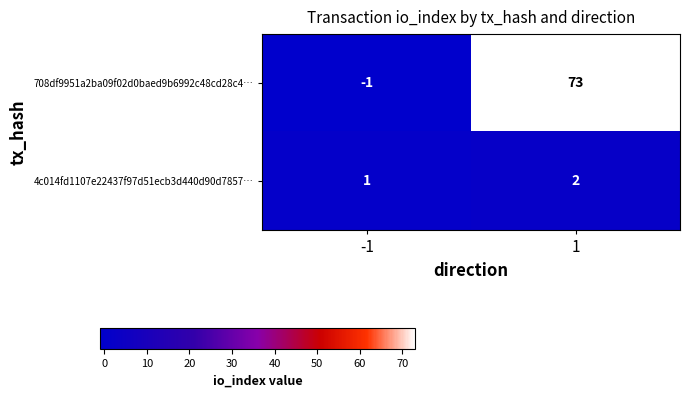

Is it true that 4c014fd1107e22437f97d51ecb3d440d90d7857… equals 3 at 1?

False